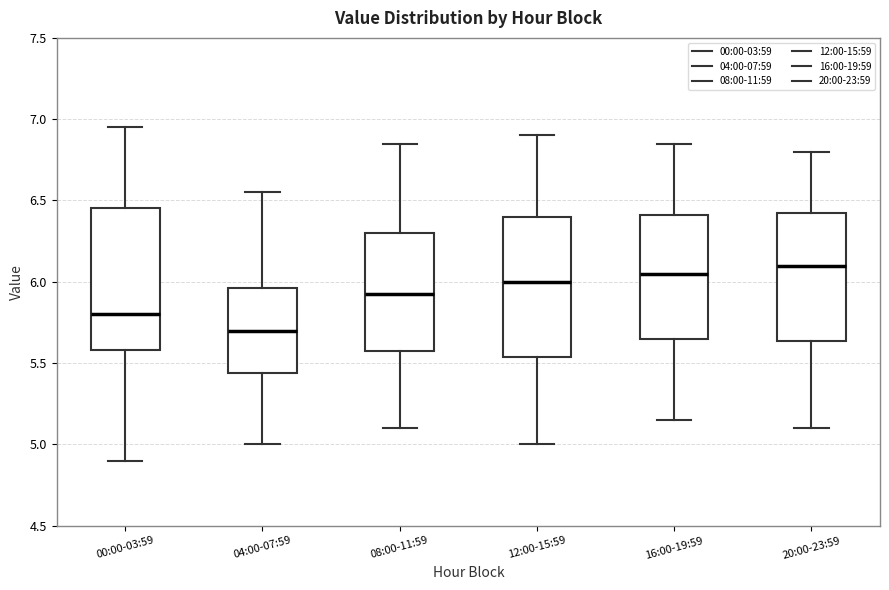

Reading left to right, read every box against the y-axis: the position of its median line, the range the box covers, and the ends of its whiskers. The values are not printed on the chart, so give them approximately, as read against the axis.

00:00-03:59: median 5.80, box 5.60 to 6.45, whiskers 4.90 to 6.95
04:00-07:59: median 5.70, box 5.45 to 5.95, whiskers 5.00 to 6.55
08:00-11:59: median 5.95, box 5.60 to 6.30, whiskers 5.10 to 6.85
12:00-15:59: median 6.00, box 5.55 to 6.40, whiskers 5.00 to 6.90
16:00-19:59: median 6.05, box 5.65 to 6.40, whiskers 5.15 to 6.85
20:00-23:59: median 6.10, box 5.65 to 6.45, whiskers 5.10 to 6.80